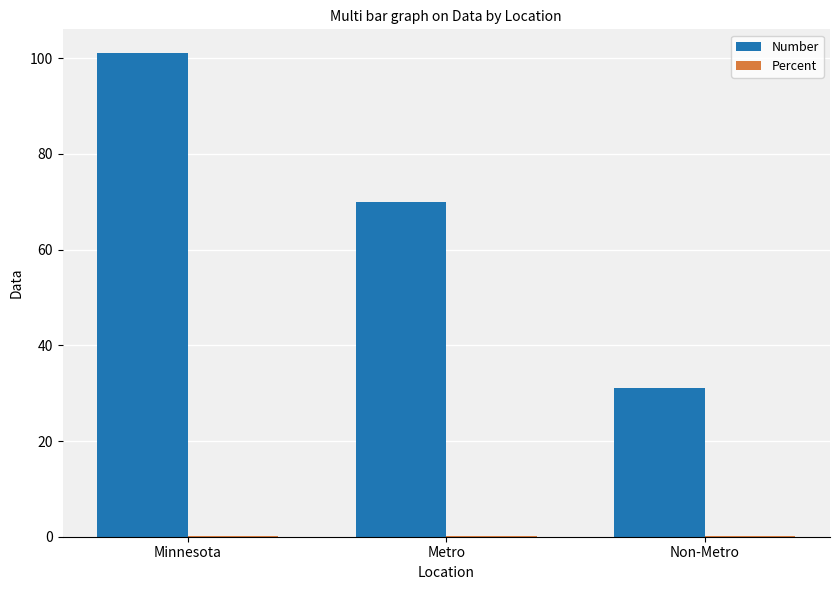

Between Minnesota and Metro, which series saw the biggest shift?

Number